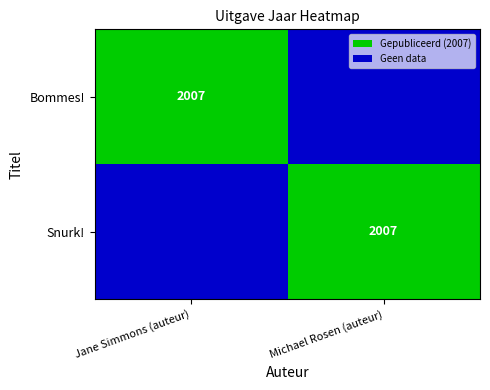

The Bommes! series shows 3230 at Jane Simmons (auteur). True or false?

False